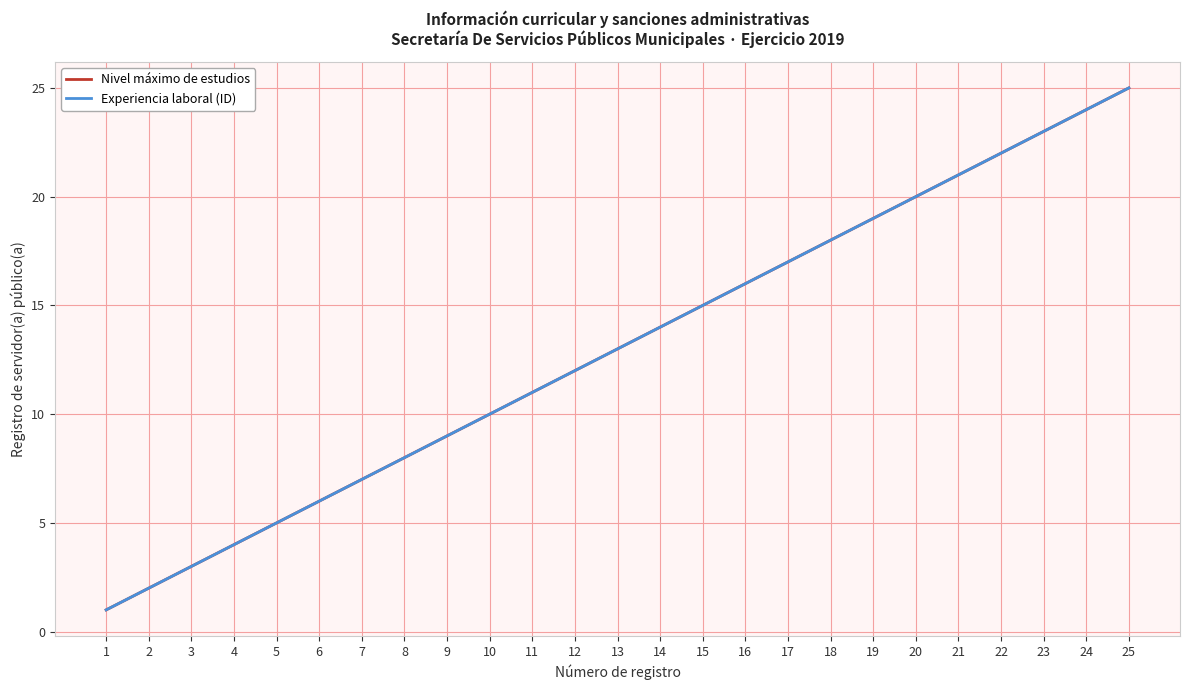

Does the chart display data point markers on the line(s)?

No